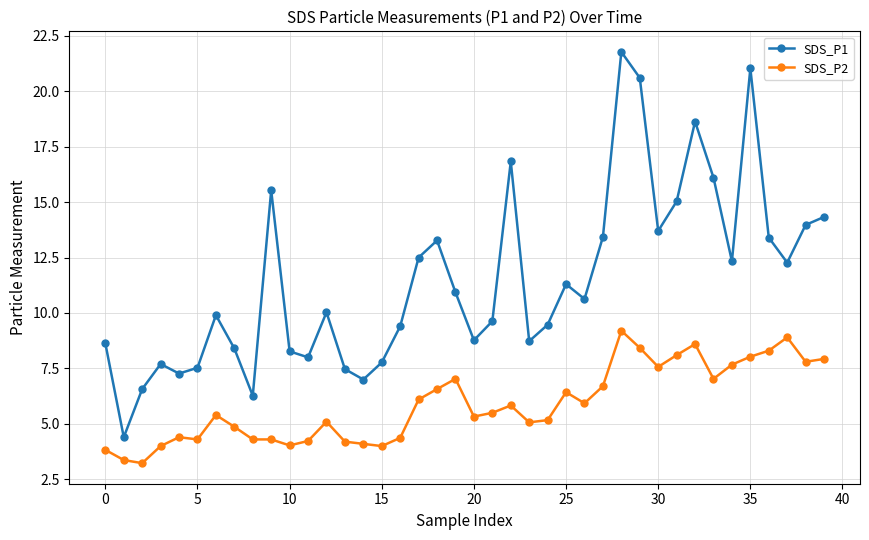

True or false: SDS_P2 and SDS_P1 cross at least once.

False